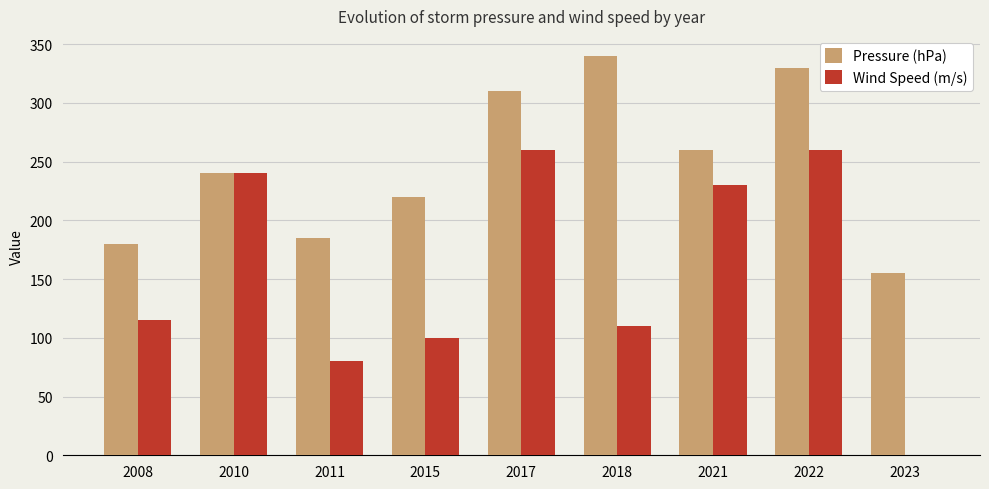

Which series has the largest total across all categories?

Pressure (hPa)